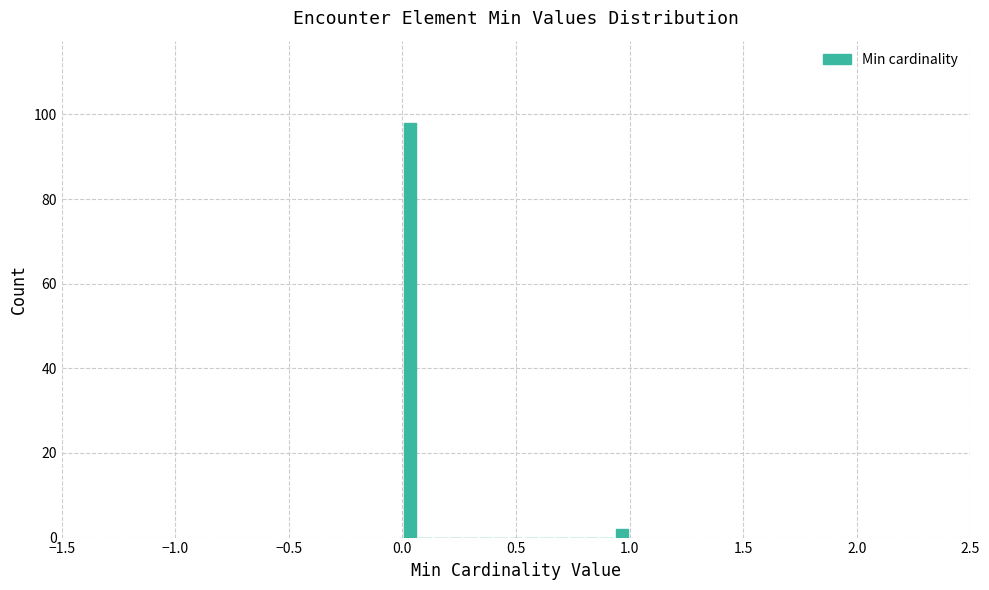

Read against the x-axis, roughly where is the centre of the tallest bar?

0.05